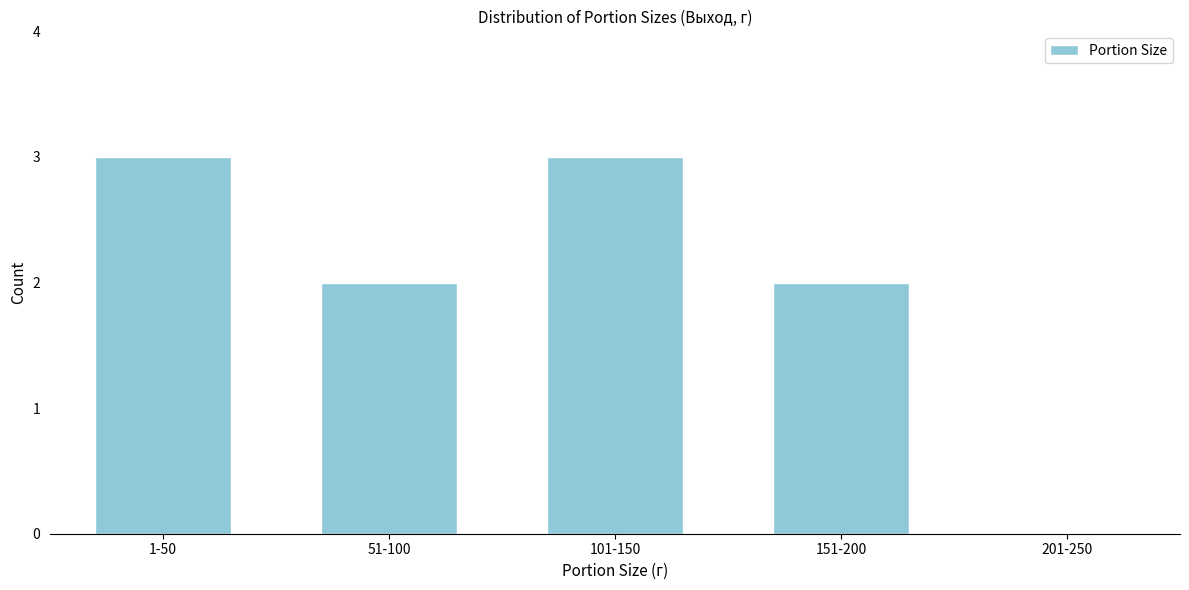

Reading right to left, extract all data points from this chart.

201-250=0	151-200=2	101-150=3	51-100=2	1-50=3